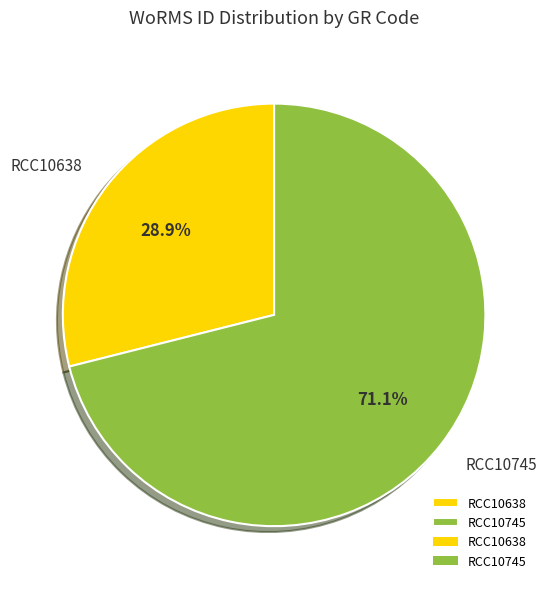

To the nearest percent, what is the difference between the RCC10745 and RCC10638 slice percentages?

42%